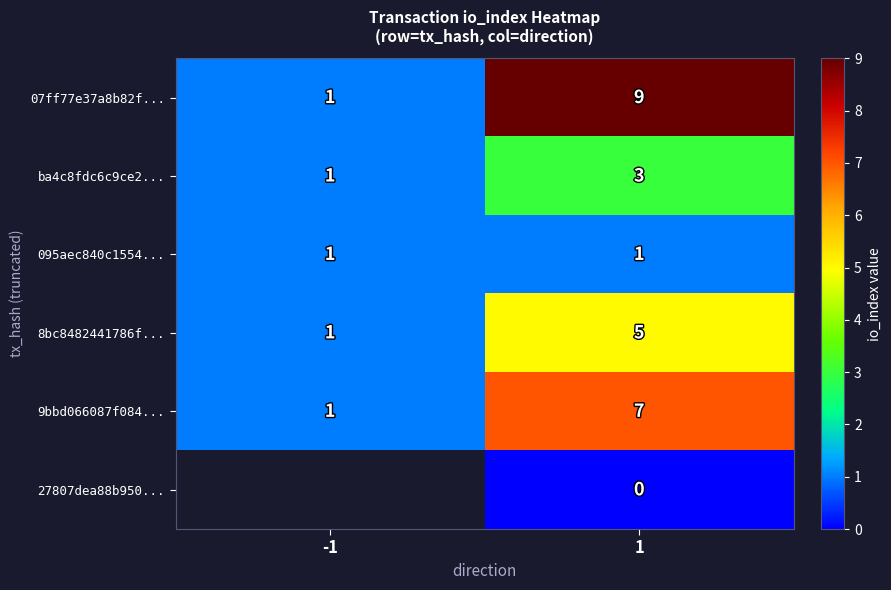

The value of 9bbd066087f084... at -1 is 1. True or false?

True